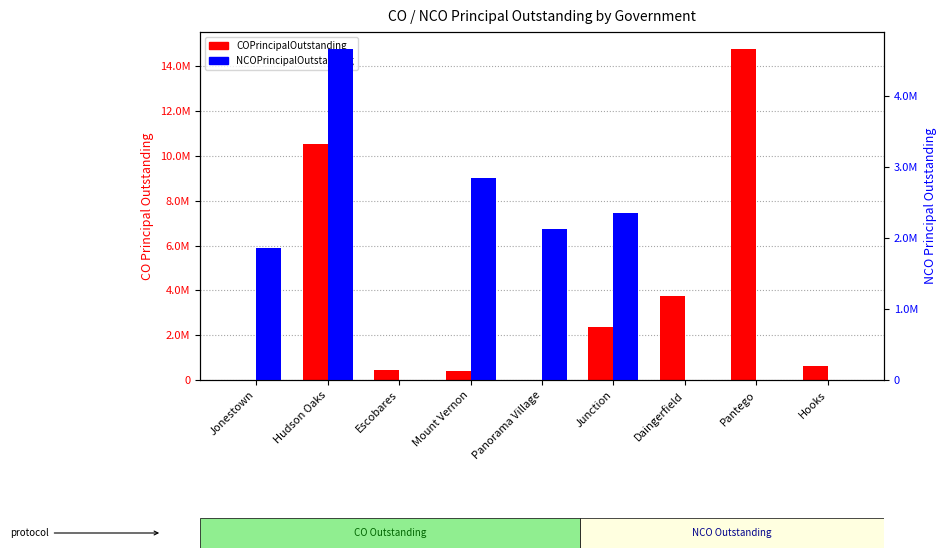

The value of COPrincipalOutstanding at Junction is 2345000. True or false?

True